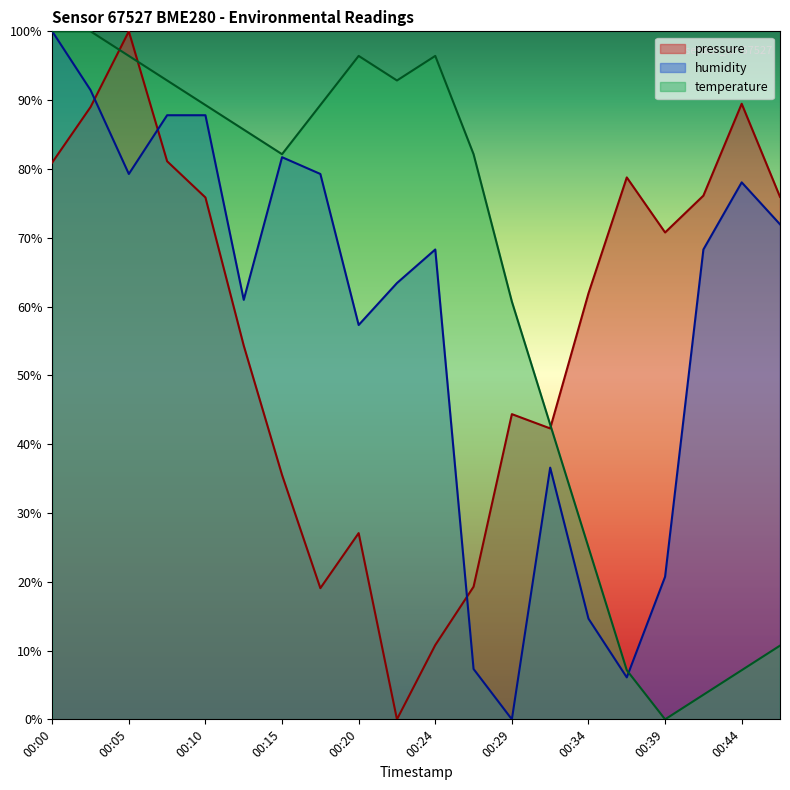

Between which two adjacent categories do humidity and pressure first intersect?

00:03 and 00:05